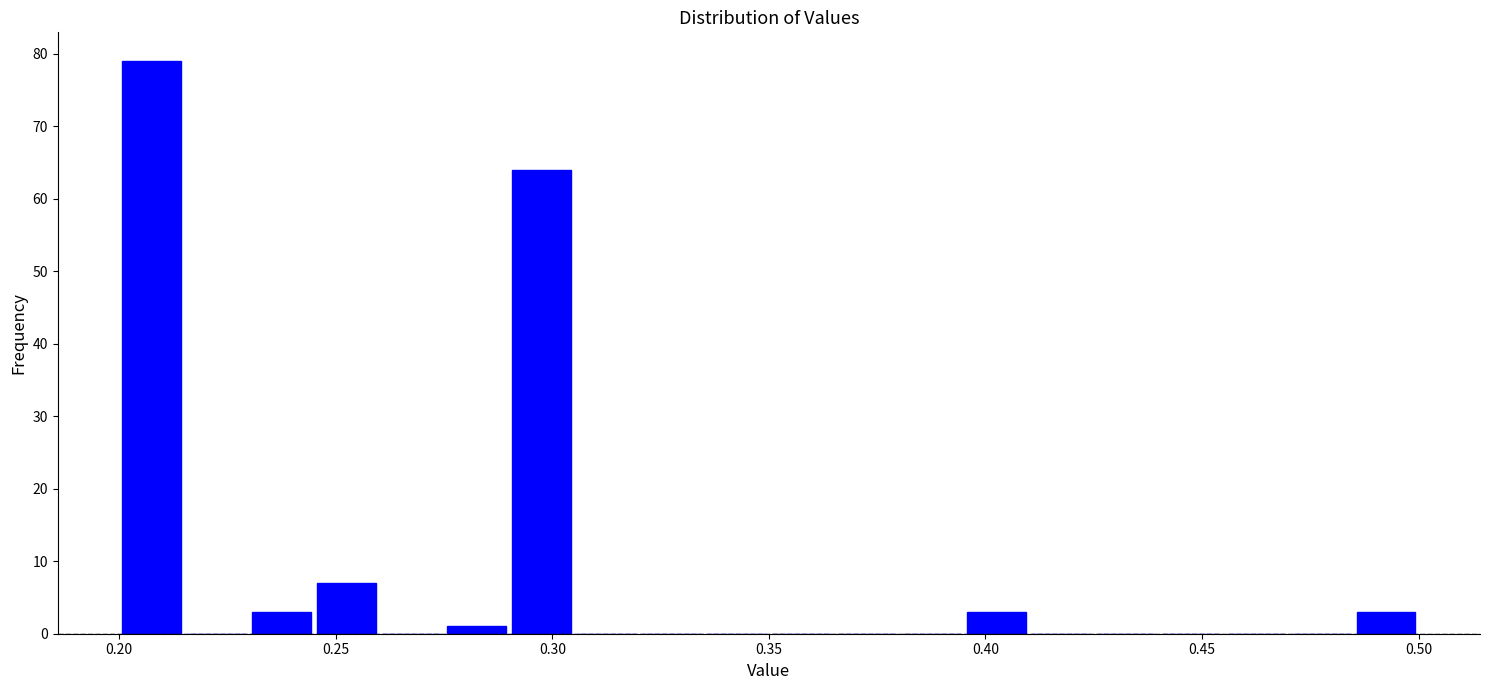

Read against the x-axis, roughly where is the centre of the tallest bar?

0.210